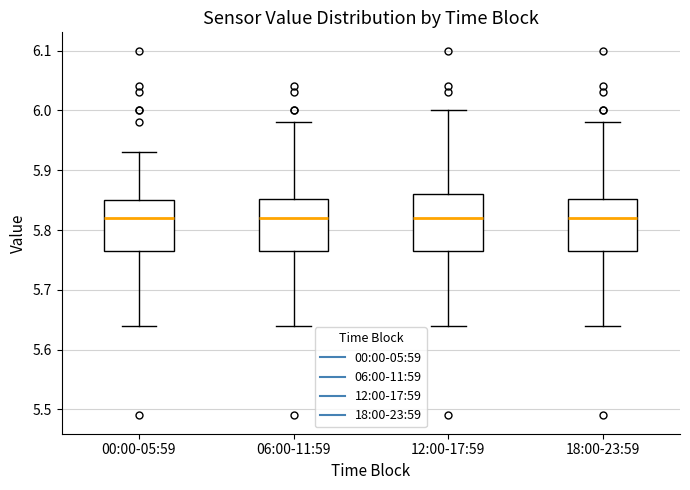

Reading left to right, read every box against the y-axis: the position of its median line, the range the box covers, and the ends of its whiskers. The values are not printed on the chart, so give them approximately, as read against the axis.

00:00-05:59: median 5.82, box 5.77 to 5.85, whiskers 5.64 to 5.93
06:00-11:59: median 5.82, box 5.77 to 5.85, whiskers 5.64 to 5.98
12:00-17:59: median 5.82, box 5.77 to 5.86, whiskers 5.64 to 6.00
18:00-23:59: median 5.82, box 5.77 to 5.85, whiskers 5.64 to 5.98